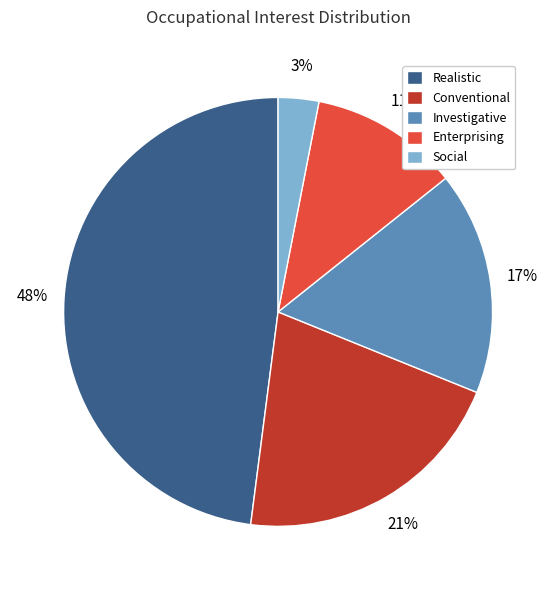

What is the largest slice in the pie chart?

Realistic